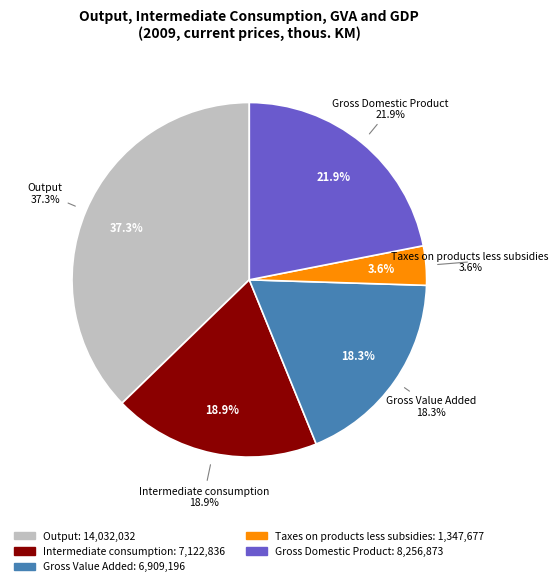

To the nearest percent, what portion does Taxes on products less subsidies represent?

4%